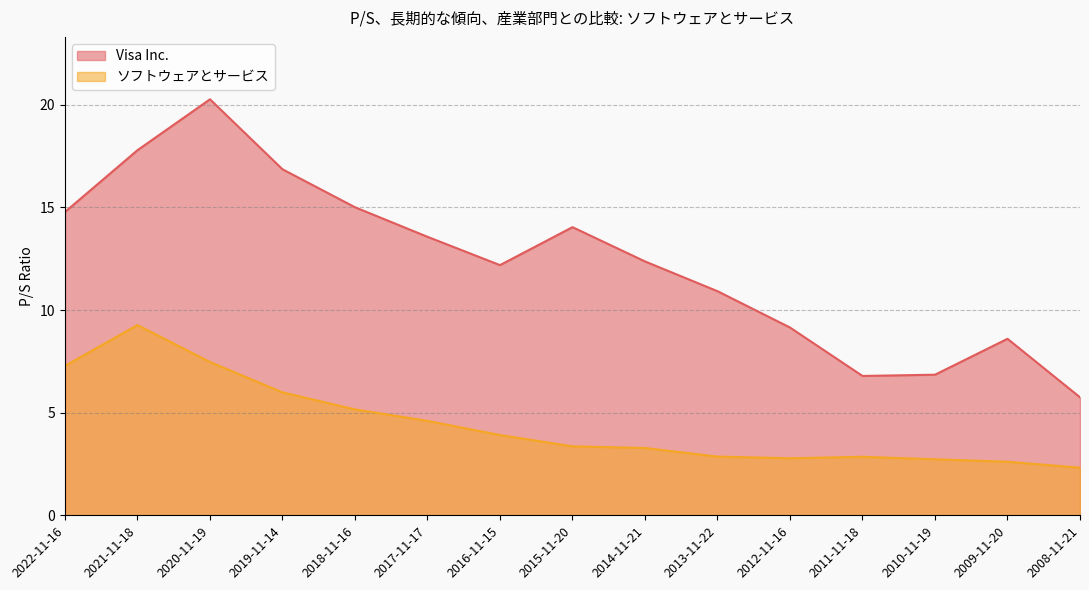

True or false: ソフトウェアとサービス has more than 2 points higher than both neighbors.

False